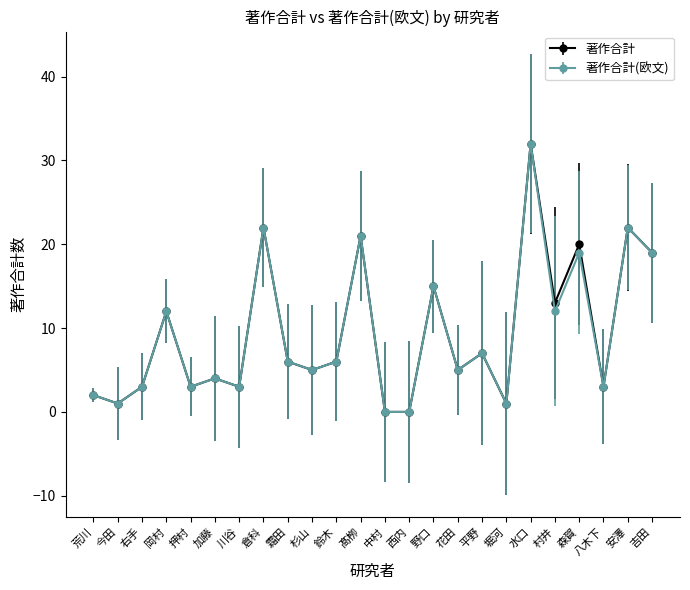

How many data points in 著作合計 are less than 6?

12